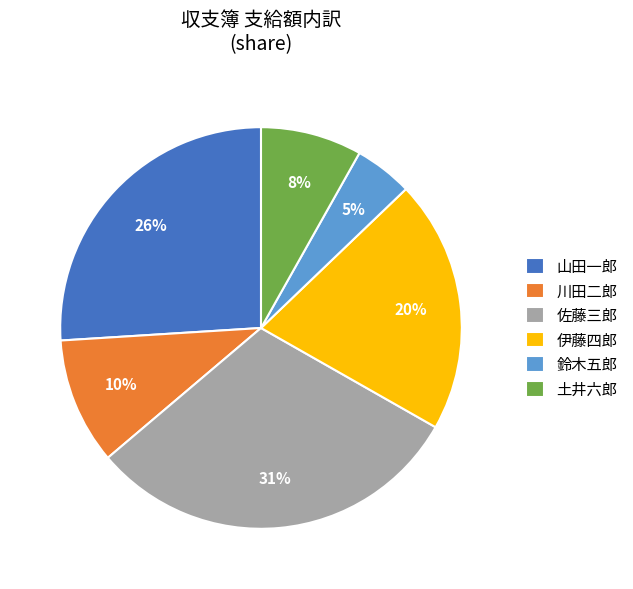

Is the sum of 伊藤四郎 and 山田一郎 greater than half?

No